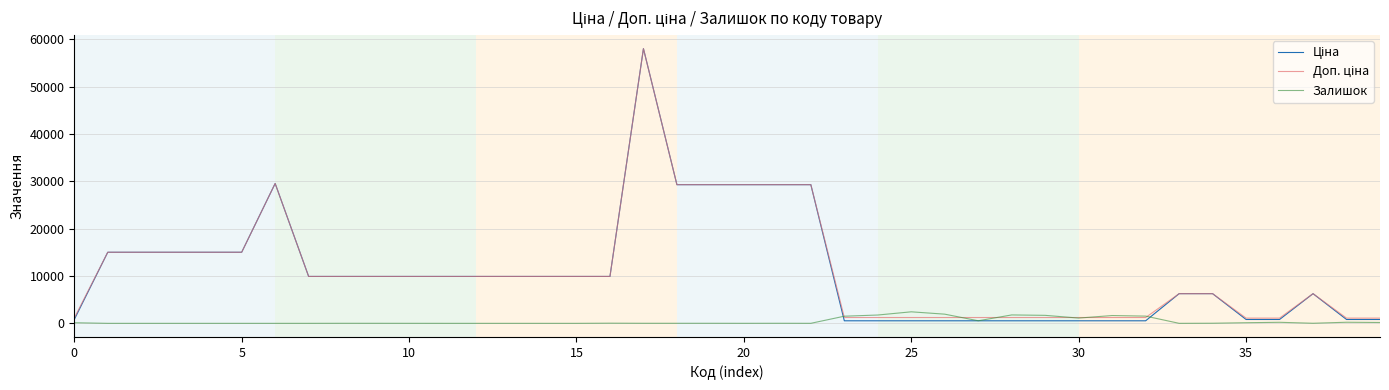

What is the maximum value shown in the chart?

58037.0